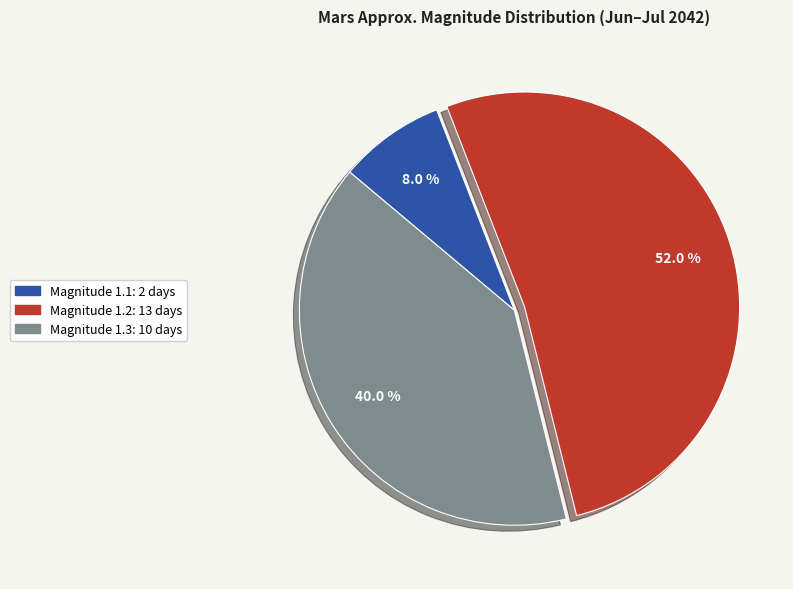

To the nearest percent, what is the difference between the largest and smallest slice percentages?

44%